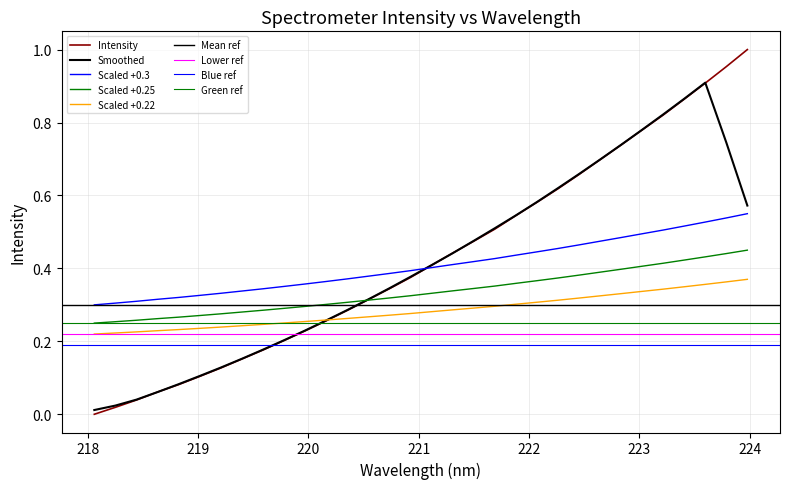

Reading right to left, what are all the values shown in this chart?

1.0	1.0	0.9	0.9	0.8	0.8	0.7	0.7	0.7	0.6	0.6	0.5	0.5	0.5	0.4	0.4	0.4	0.3	0.3	0.3	0.3	0.2	0.2	0.2	0.2	0.1	0.1	0.1	0.1	0.0	0.0	0.0